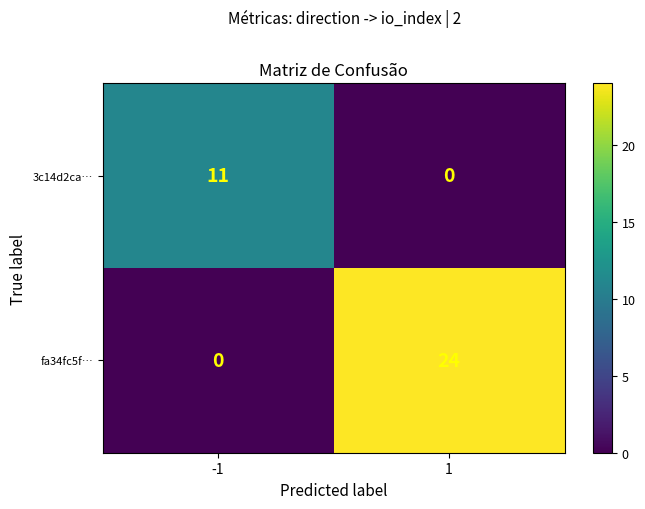

The value of fa34fc5f… at -1 is -10. True or false?

False